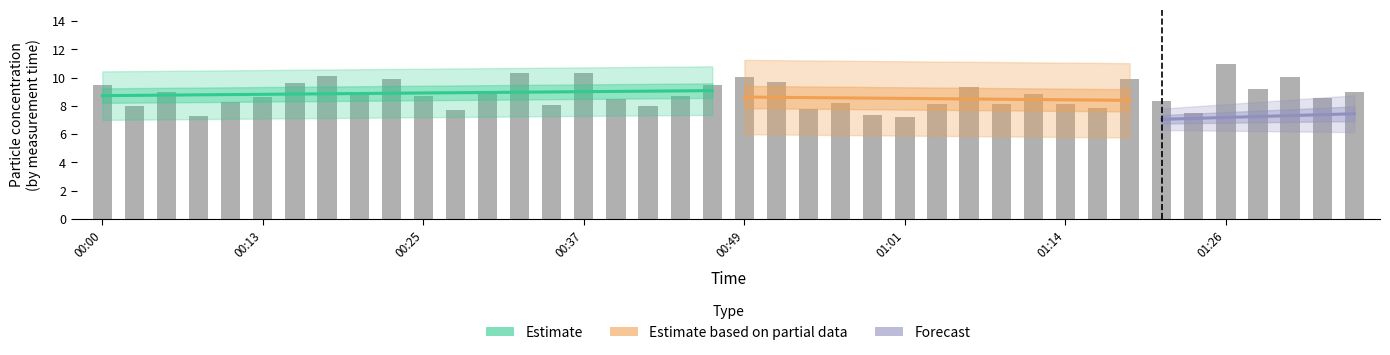

The value at 01:04 is 8.1. True or false?

True